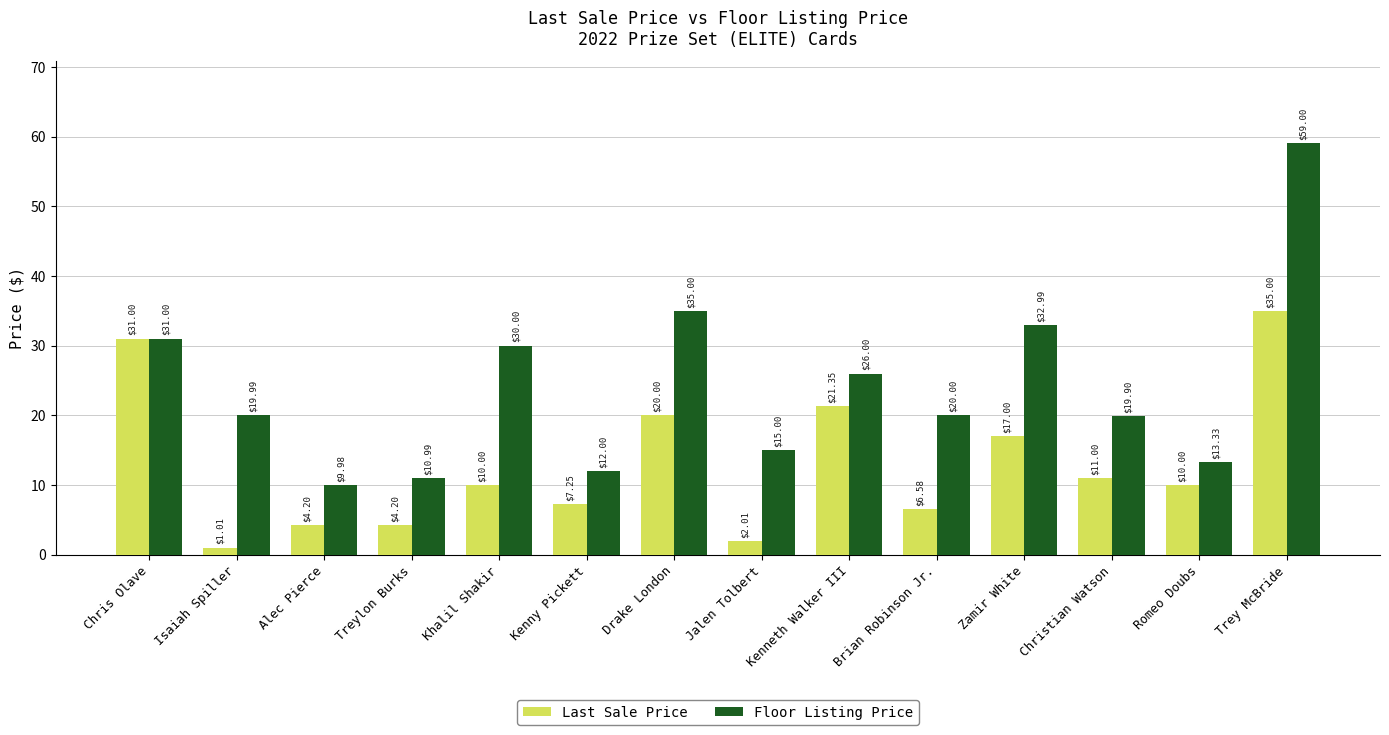

What is the average value of the Last Sale Price series?

12.9